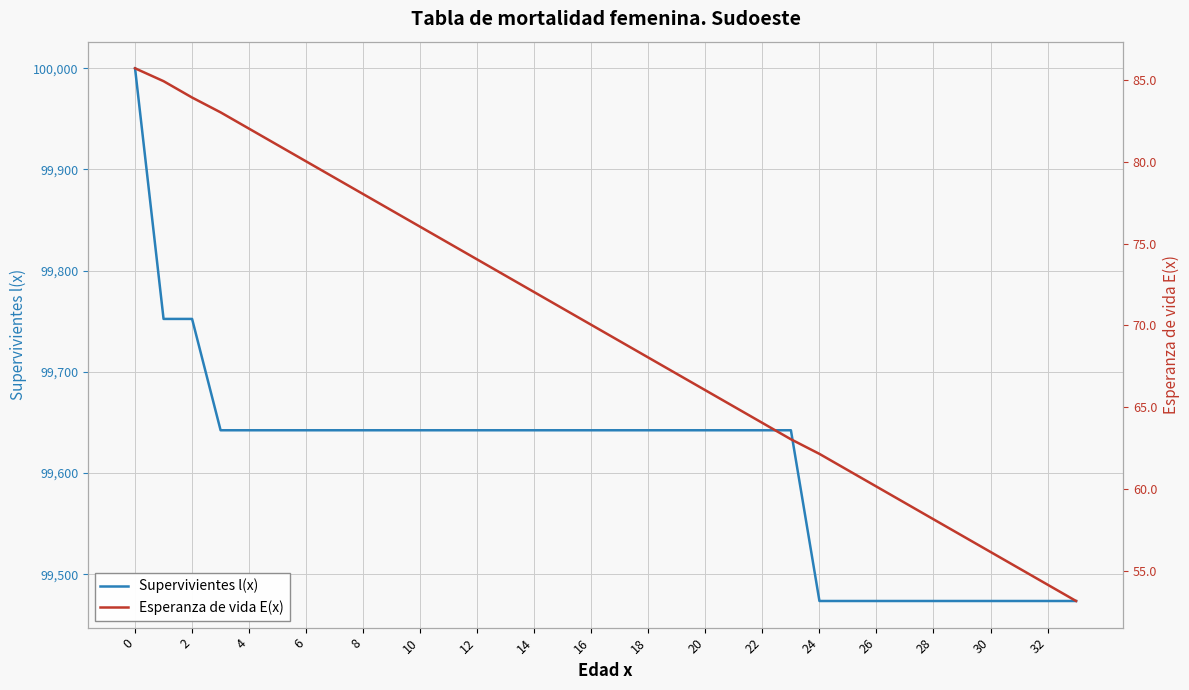

Which series has the largest total across all categories?

Supervivientes l(x)